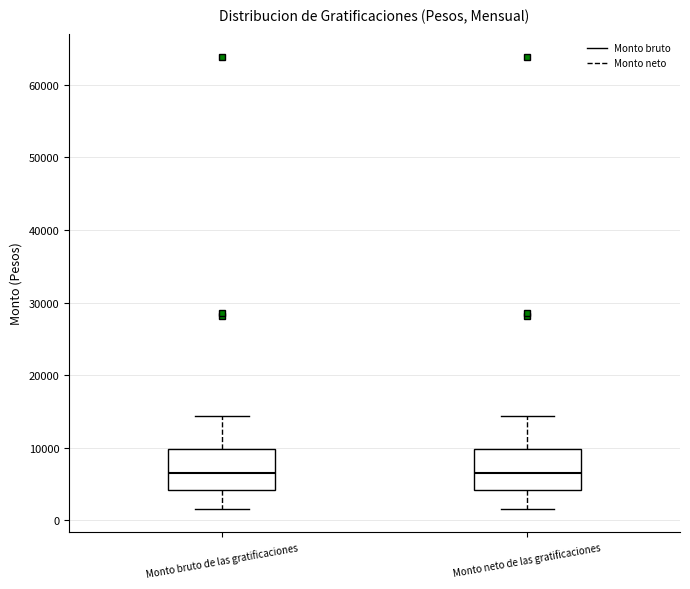

Where does the median line of the box for Monto neto de las gratificaciones sit on the y-axis? The values are not printed on the chart, so give them approximately, as read against the axis.

6000